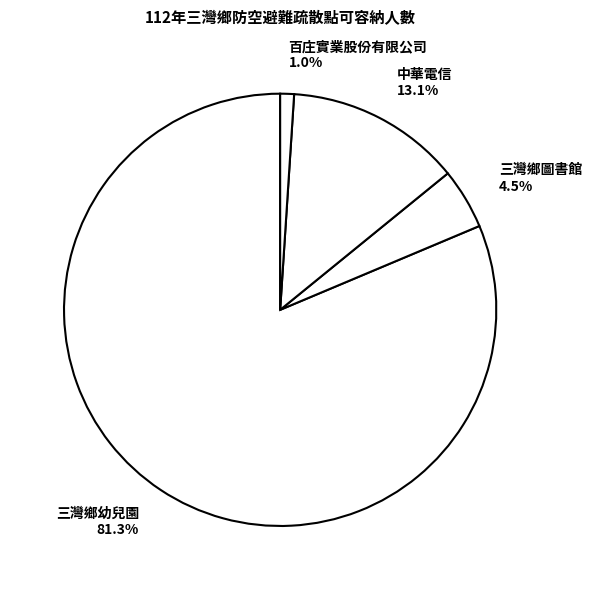

How much of the chart is everything except 百庄實業股份有限公司?

99.0%